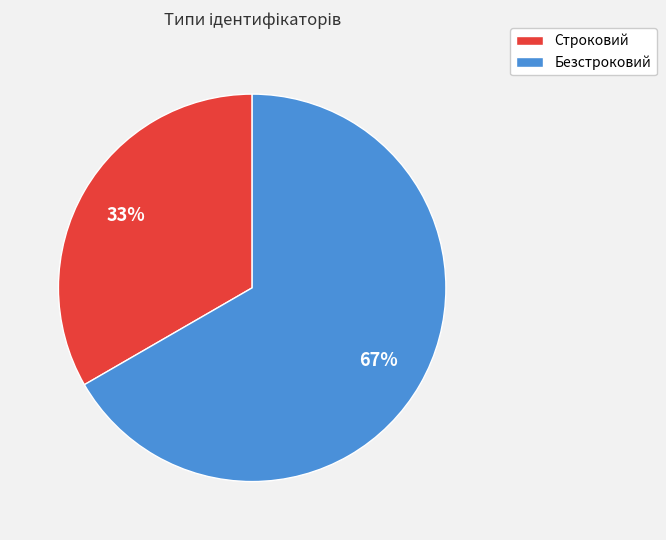

To the nearest percent, what percentage of the pie is Безстроковий?

67%